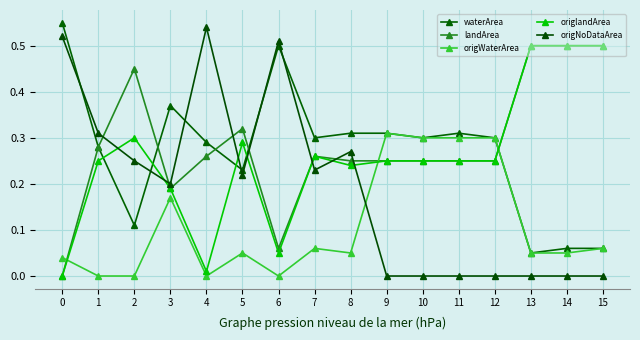

Reading right to left, extract all data points from this chart.

waterArea: 15=0.1	14=0.1	13=0.1	12=0.3	11=0.3	10=0.3	9=0.3	8=0.3	7=0.3	6=0.5	5=0.2	4=0.3	3=0.4	2=0.1	1=0.3	0=0.6
landArea: 15=0.5	14=0.5	13=0.5	12=0.2	11=0.2	10=0.2	9=0.2	8=0.2	7=0.3	6=0.1	5=0.3	4=0.3	3=0.2	2=0.5	1=0.3	0=0.0
origWaterArea: 15=0.1	14=0.1	13=0.1	12=0.3	11=0.3	10=0.3	9=0.3	8=0.1	7=0.1	6=0.0	5=0.1	4=0.0	3=0.2	2=0.0	1=0.0	0=0.0
origlandArea: 15=0.5	14=0.5	13=0.5	12=0.2	11=0.2	10=0.2	9=0.2	8=0.2	7=0.3	6=0.1	5=0.3	4=0.0	3=0.2	2=0.3	1=0.2	0=0.0
origNoDataArea: 15=0.0	14=0.0	13=0.0	12=0.0	11=0.0	10=0.0	9=0.0	8=0.3	7=0.2	6=0.5	5=0.2	4=0.5	3=0.2	2=0.2	1=0.3	0=0.5